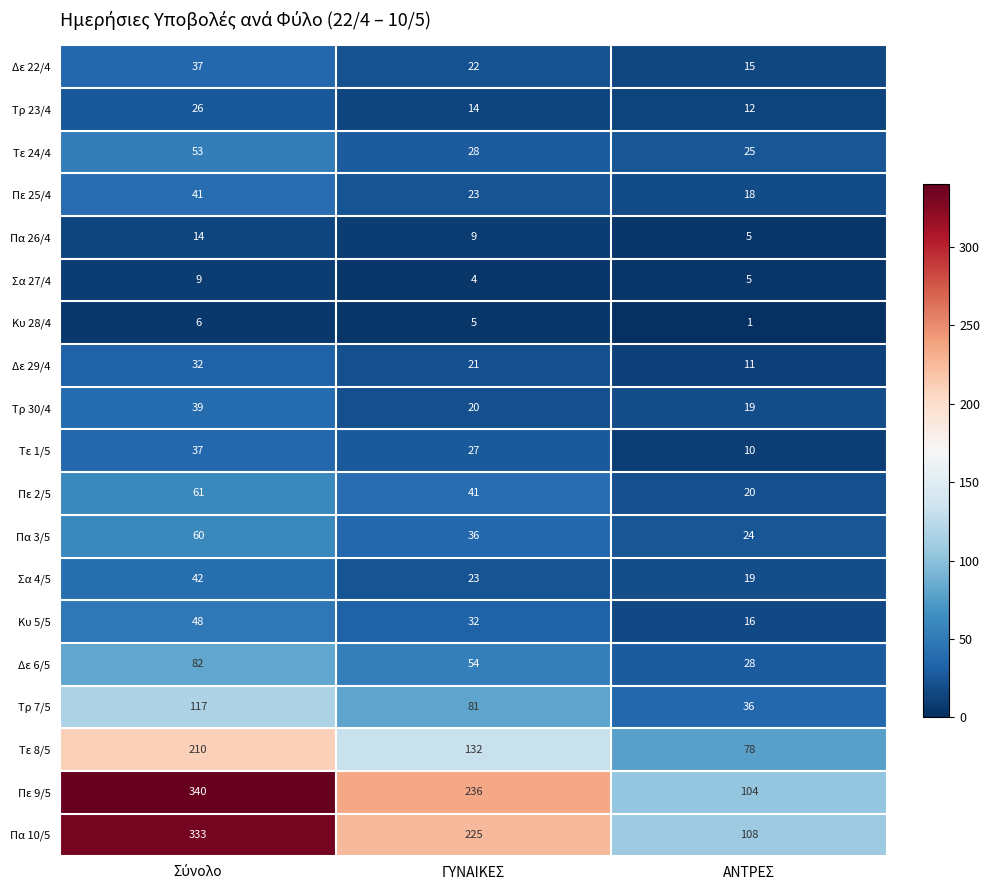

What is the sum of the Τε 1/5 values at ΓΥΝΑΙΚΕΣ and ΑΝΤΡΕΣ?

37